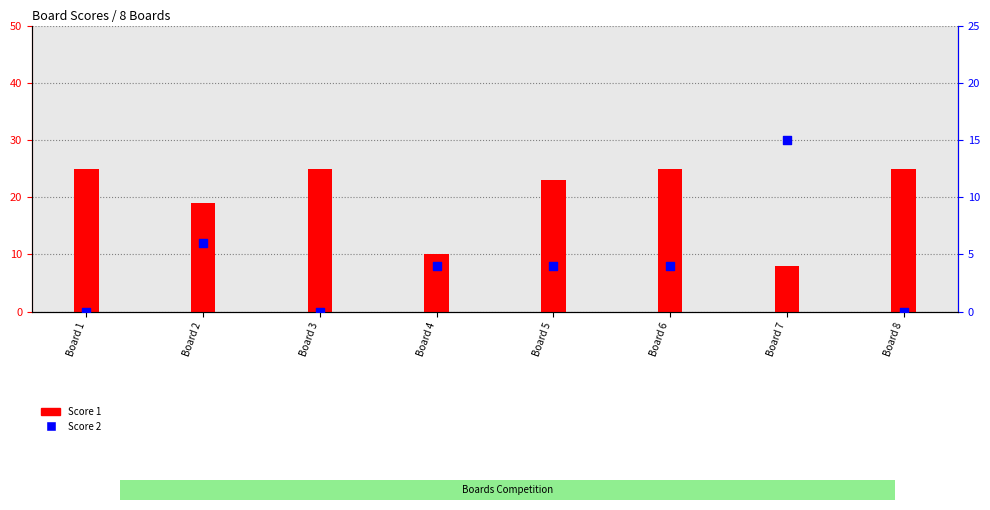

What are all the series names shown in the legend?

Score 1, Score 2